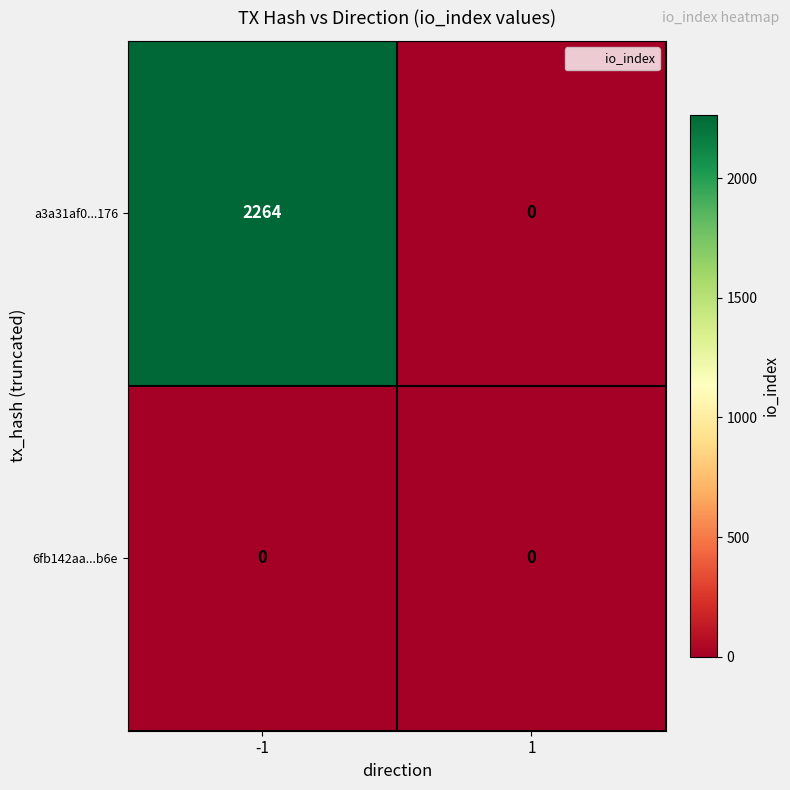

What is the difference between the highest and lowest values at -1?

2264